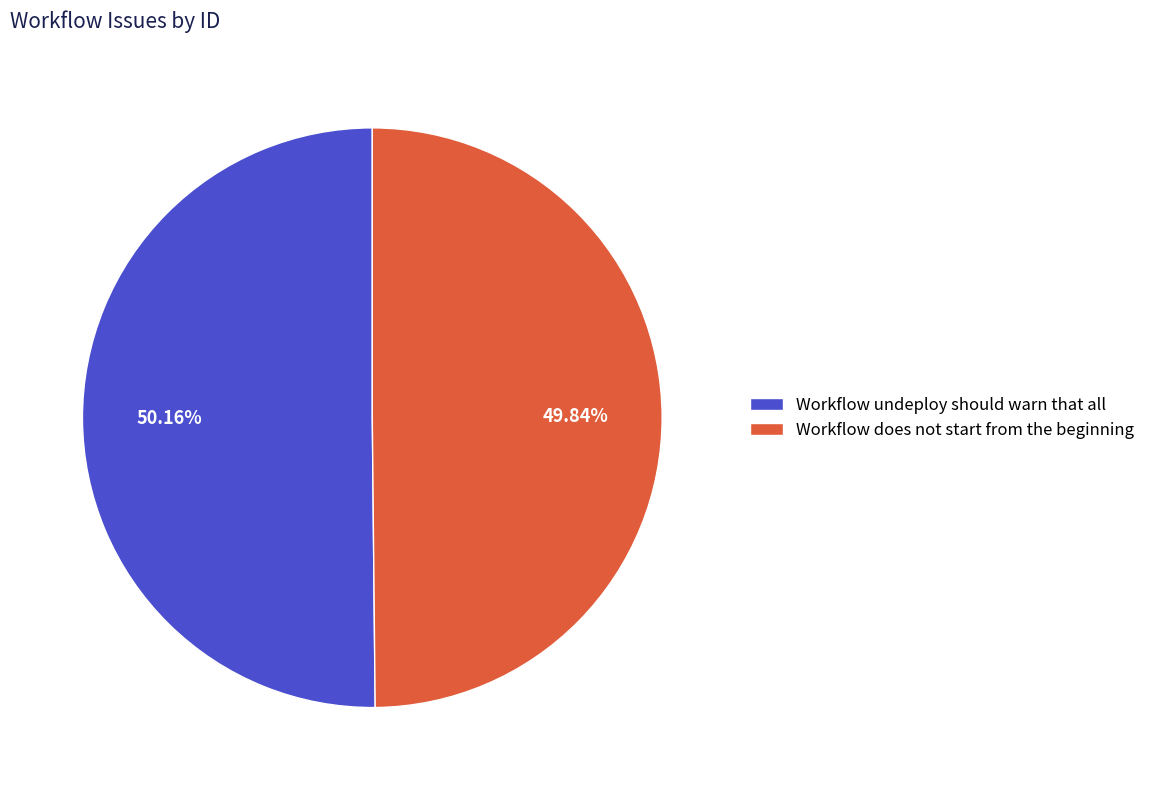

Is there a majority slice in this chart?

Yes